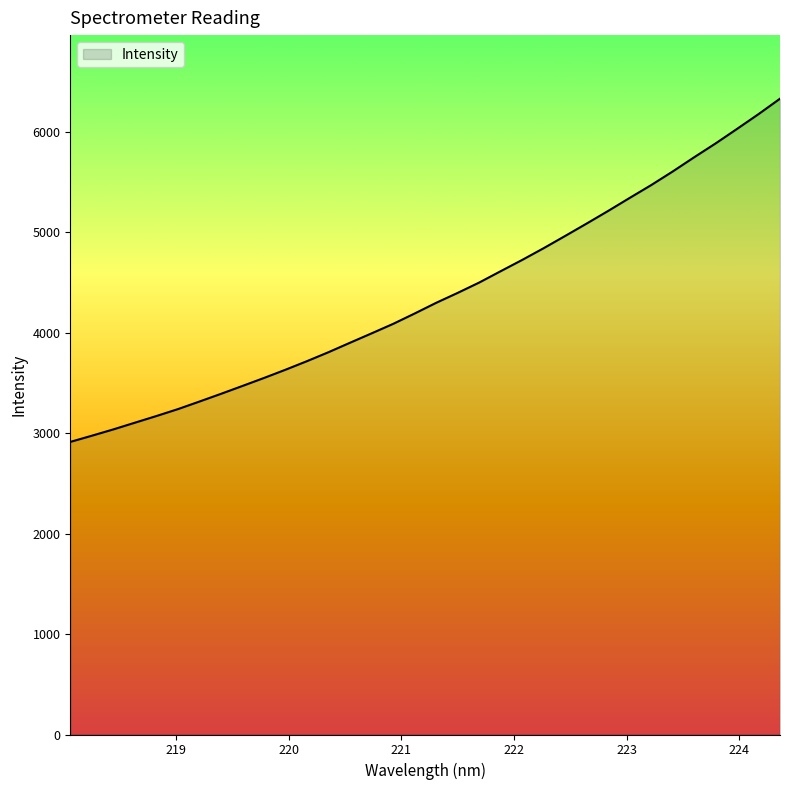

What is the difference between the maximum and minimum values?

3416.4